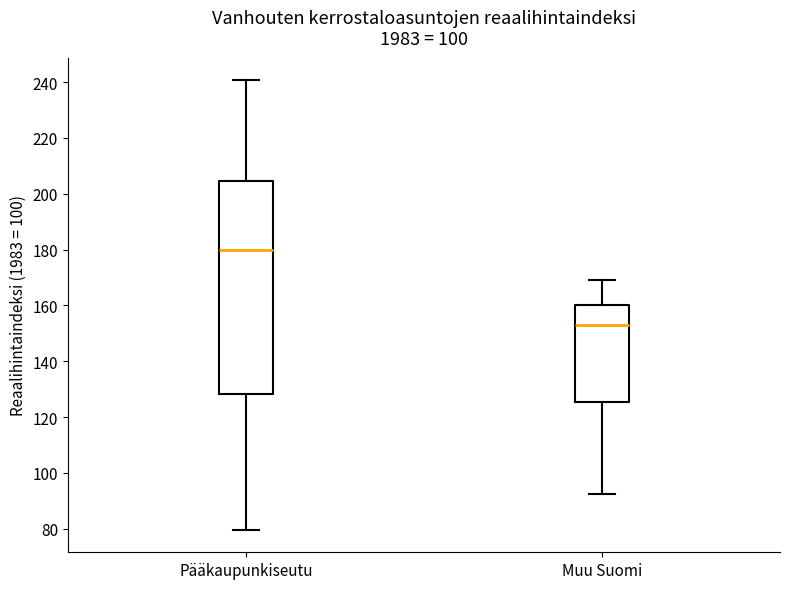

Reading left to right, transcribe this box plot: for each box, give where its median line is, the range the box spans, and where its two whiskers end, as read against the y-axis. The values are not printed on the chart, so give them approximately, as read against the axis.

Pääkaupunkiseutu: median 180, box 128 to 204, whiskers 80 to 240
Muu Suomi: median 154, box 126 to 160, whiskers 92 to 170